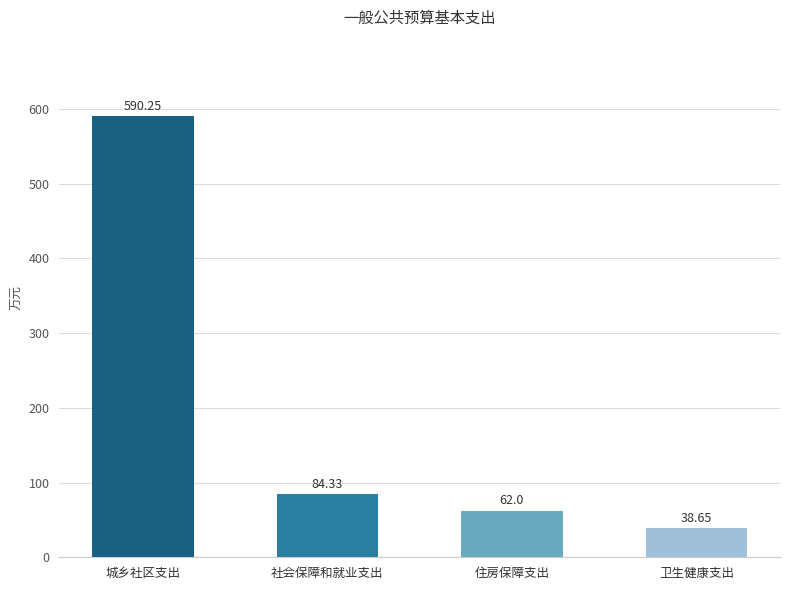

What is the change in value from 社会保障和就业支出 to 卫生健康支出?

-45.7